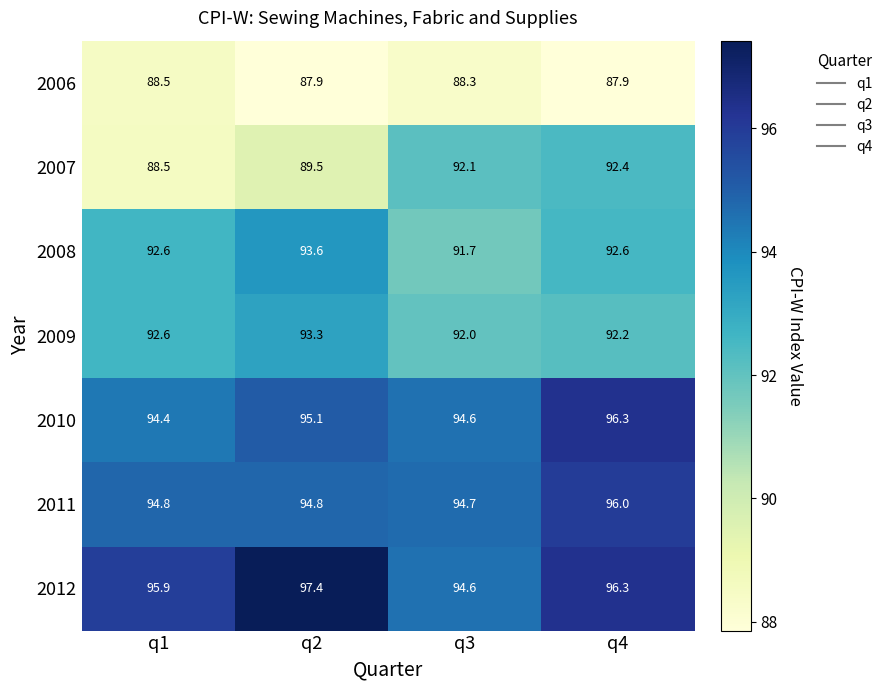

List the series in order of their peak value, lowest first.

2006, 2007, 2009, 2008, 2011, 2010, 2012